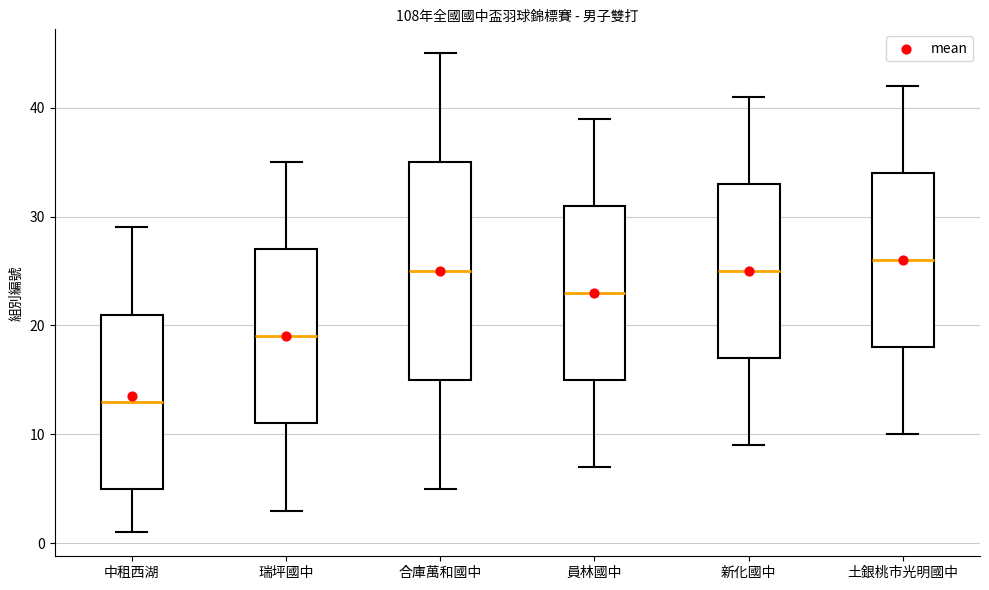

Where does the lower whisker of the box for 土銀桃市光明國中 end on the y-axis? The values are not printed on the chart, so give them approximately, as read against the axis.

10